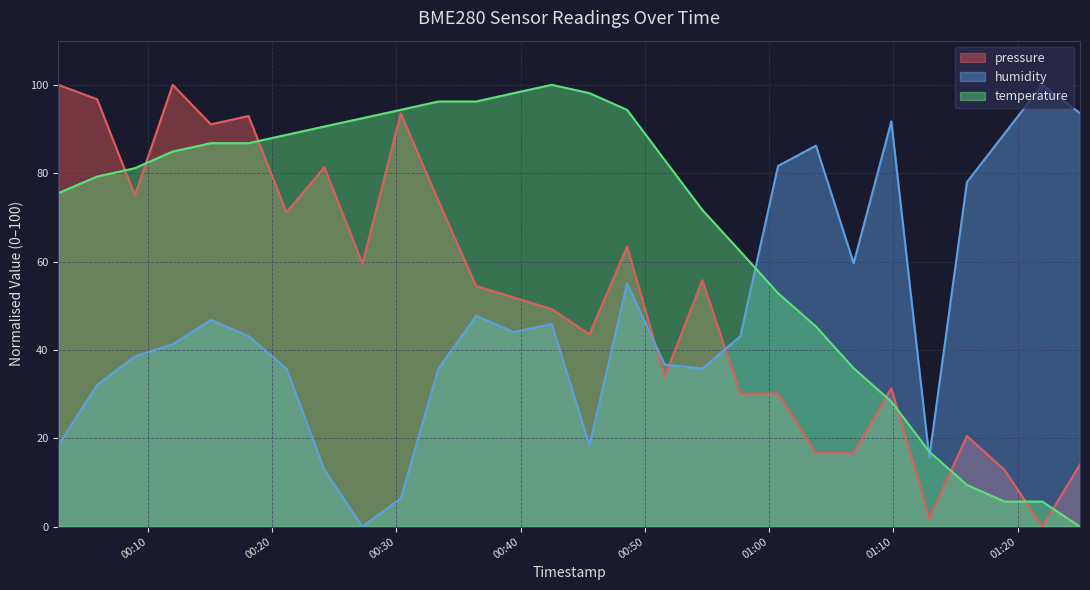

What is the difference between the second highest and second lowest values in the temperature series?

92.5